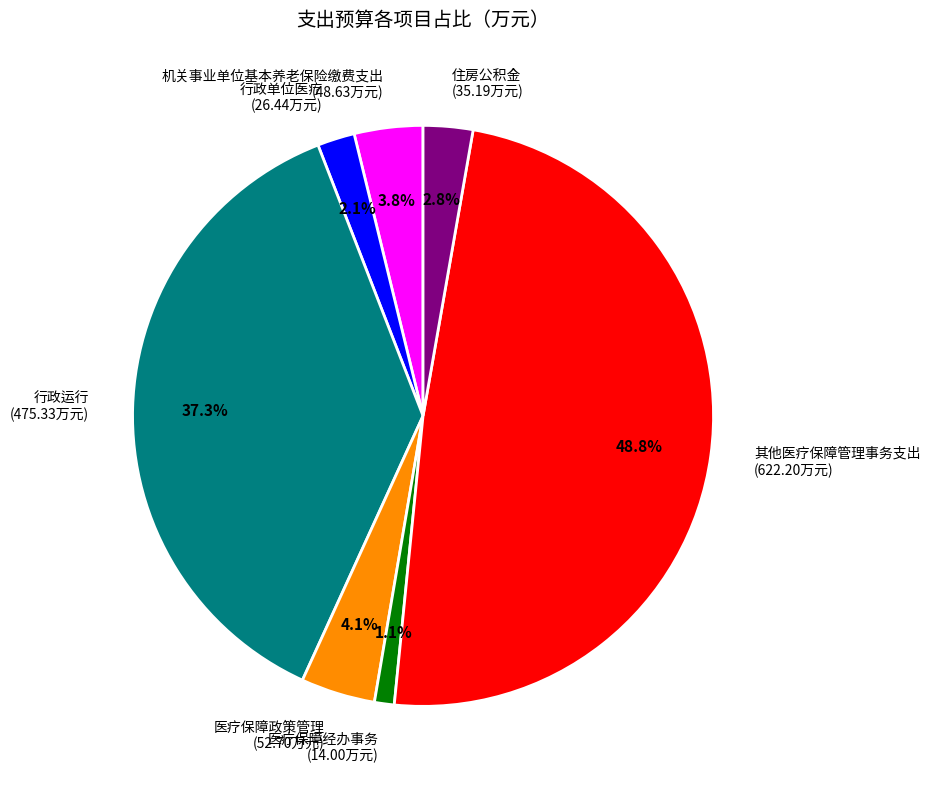

What percentage is NOT represented by 医疗保障经办事务?

98.9%